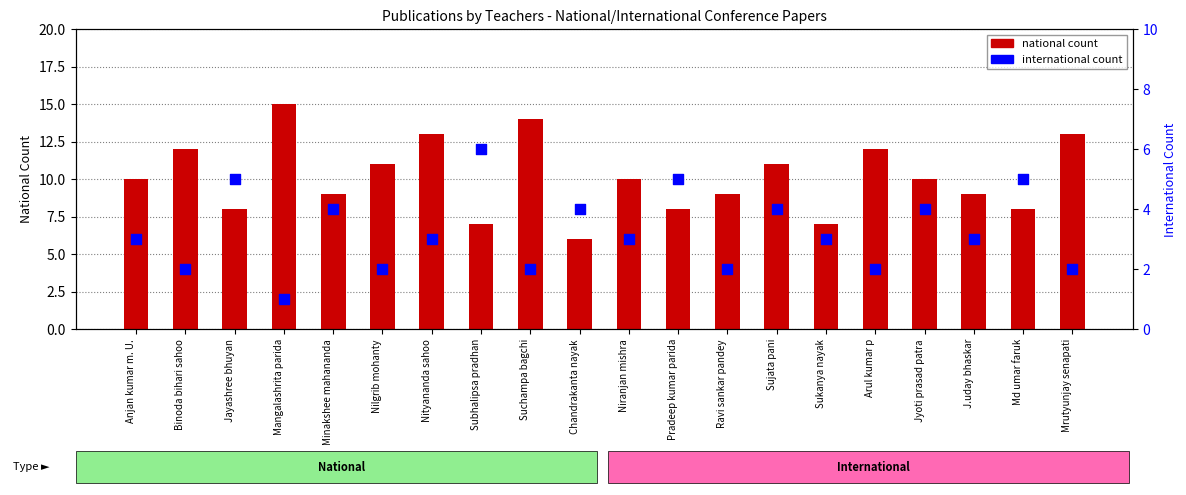

Which series contains the highest Y value?

National